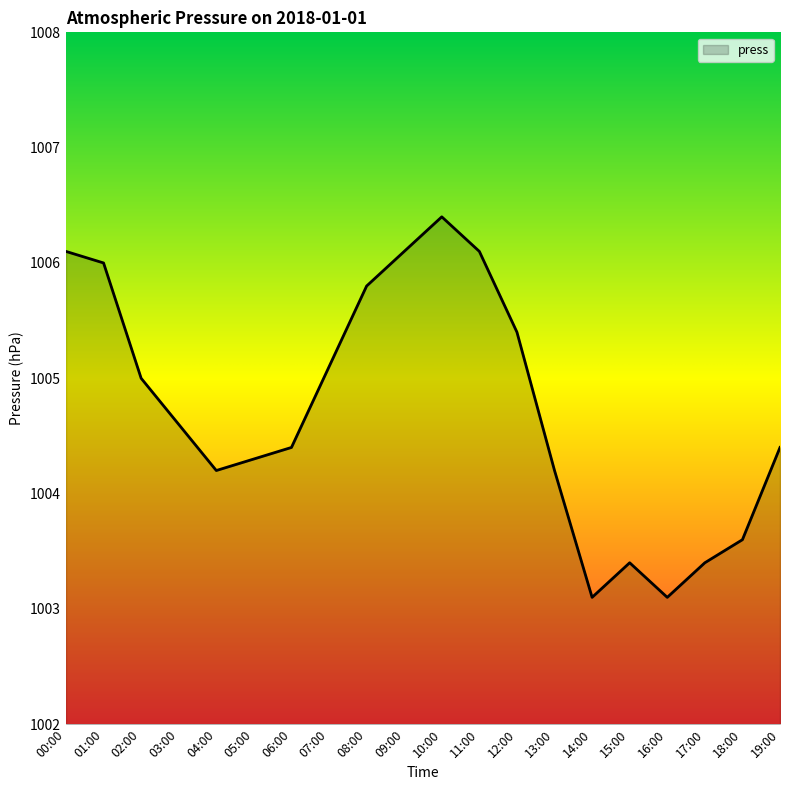

Which label corresponds to the largest value in the chart?

10:00